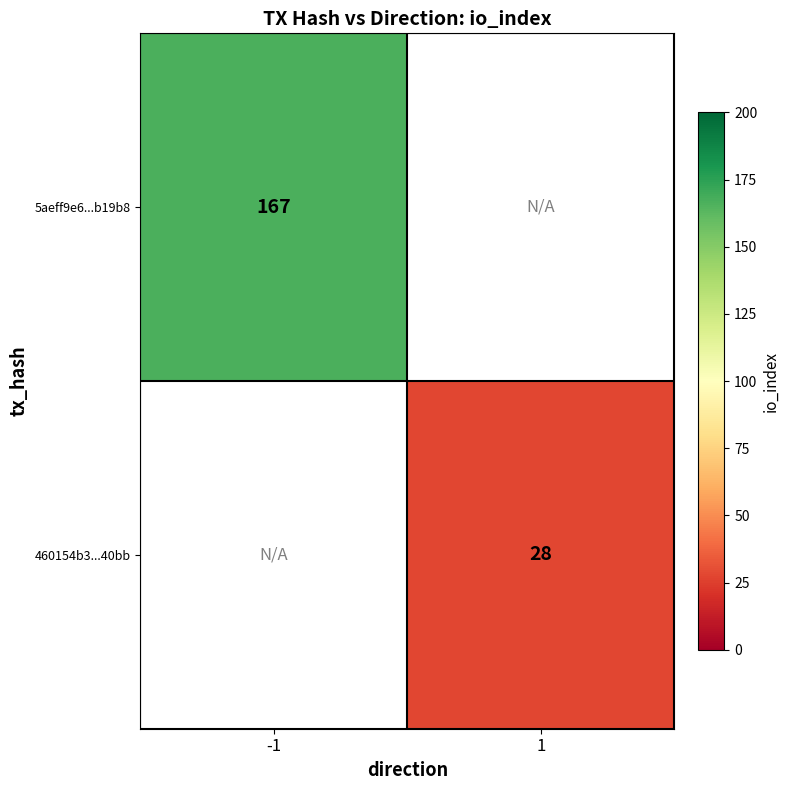

True or false: 460154b3...40bb has a value of 6 at 1.

False